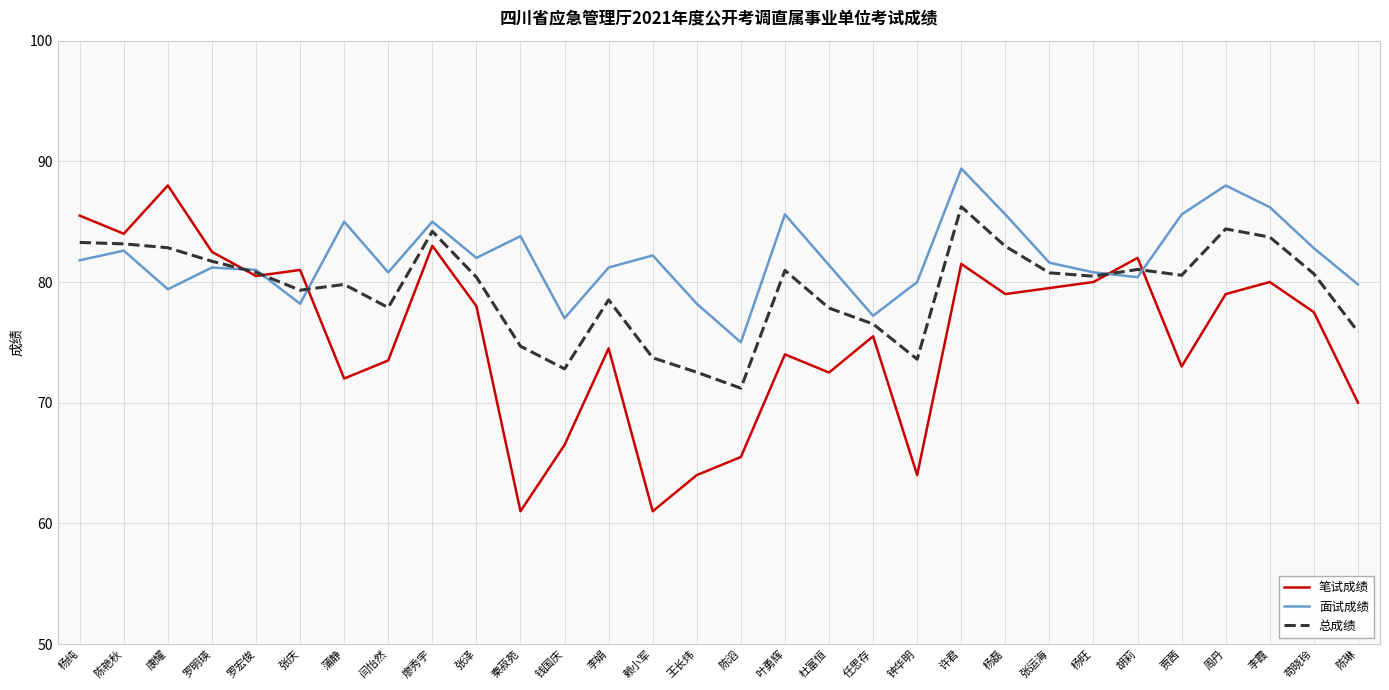

What is the total value across all series at 陈艳秋?

249.8